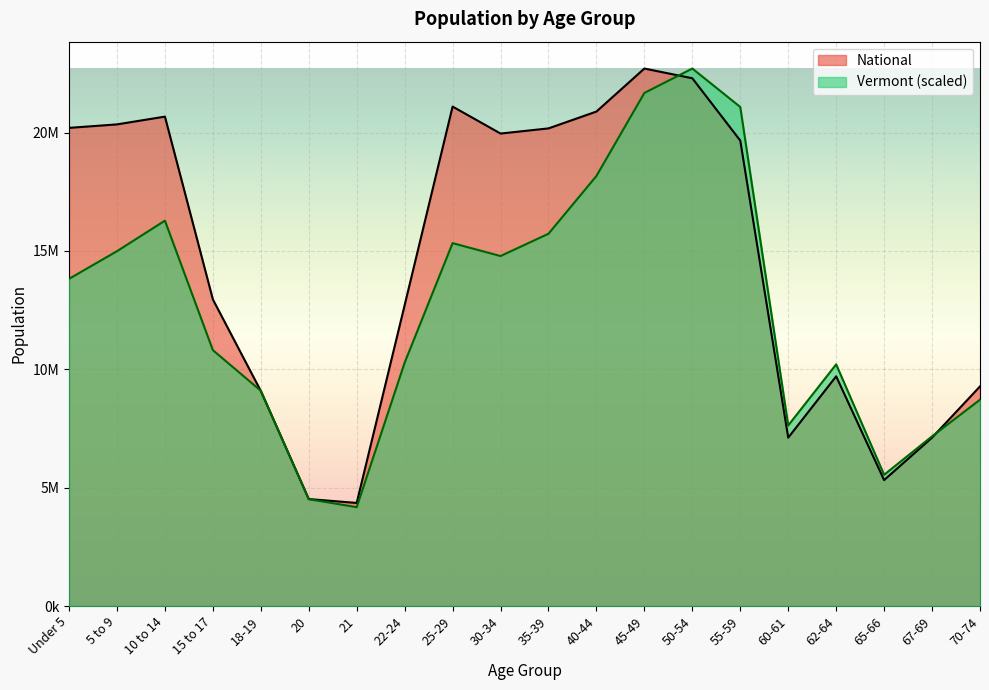

Reading left to right, extract all data points from this chart.

Vermont: Under 5=13822507.8	5 to 9=14991399.1	10 to 14=16281851.7	15 to 17=10810730.7	18-19=9094164.9	20=4513339.5	21=4175044.5	22-24=10281658.2	25-29=15331857.1	30-34=14786778.2	35-39=15728553.4	40-44=18169728.0	45-49=21677699.8	50-54=22708591.0	55-59=21084602.1	60-61=7628508.4	62-64=10209413.6	65-66=5545528.5	67-69=7168652.2	70-74=8716070.6
National: Under 5=20201362.0	5 to 9=20348657.0	10 to 14=20677194.0	15 to 17=12954254.0	18-19=9086089.0	20=4519129.0	21=4354294.0	22-24=12712576.0	25-29=21101849.0	30-34=19962099.0	35-39=20179642.0	40-44=20890964.0	45-49=22708591.0	50-54=22298125.0	55-59=19664805.0	60-61=7113727.0	62-64=9704197.0	65-66=5319902.0	67-69=7115361.0	70-74=9278166.0